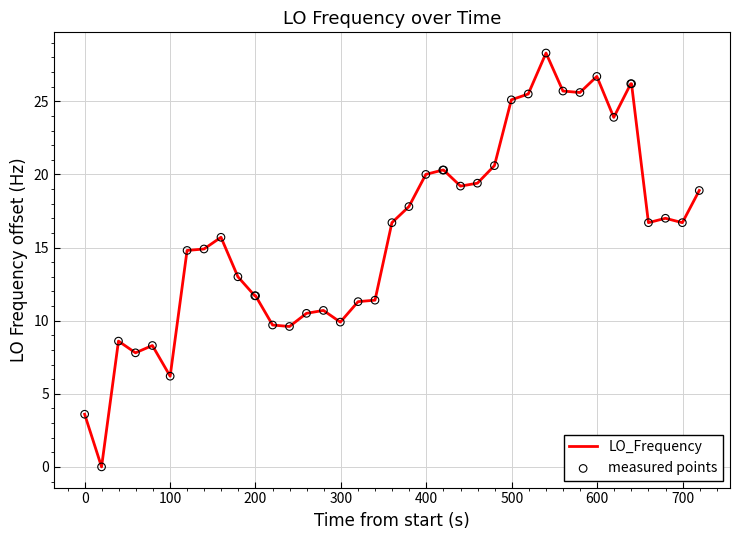

What is the difference between the maximum and minimum values?

28.3